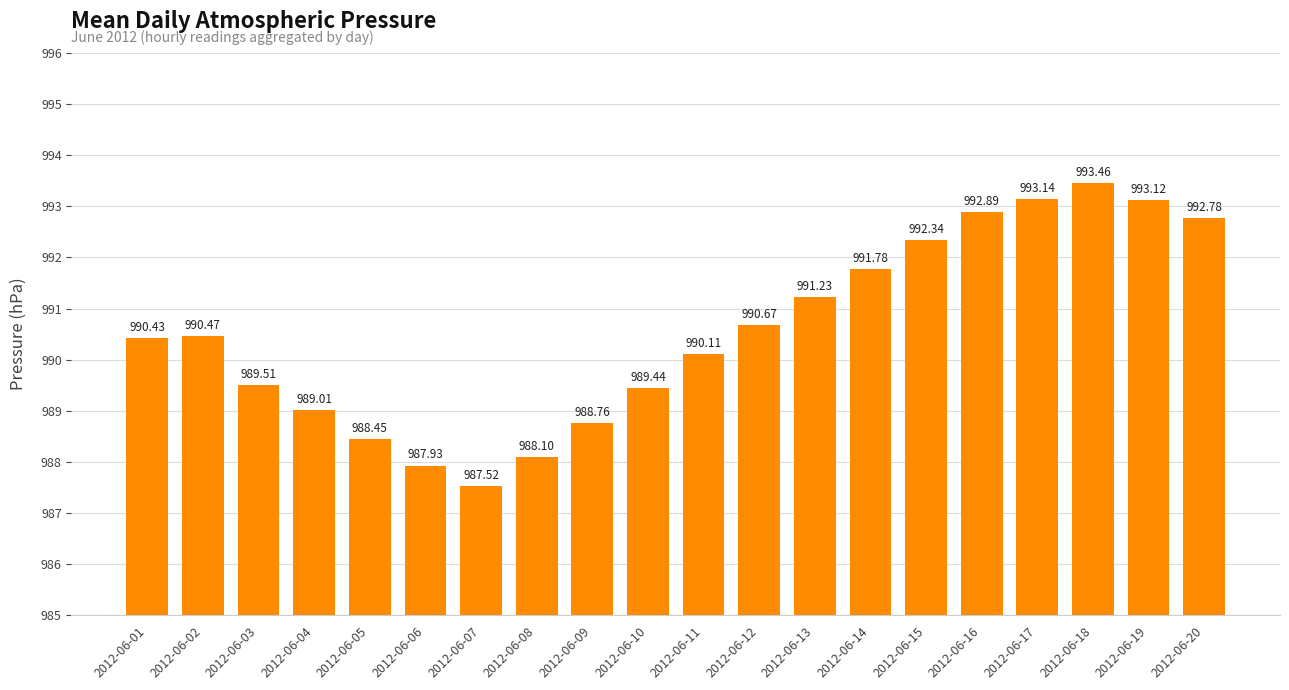

How many bars are there in total?

20